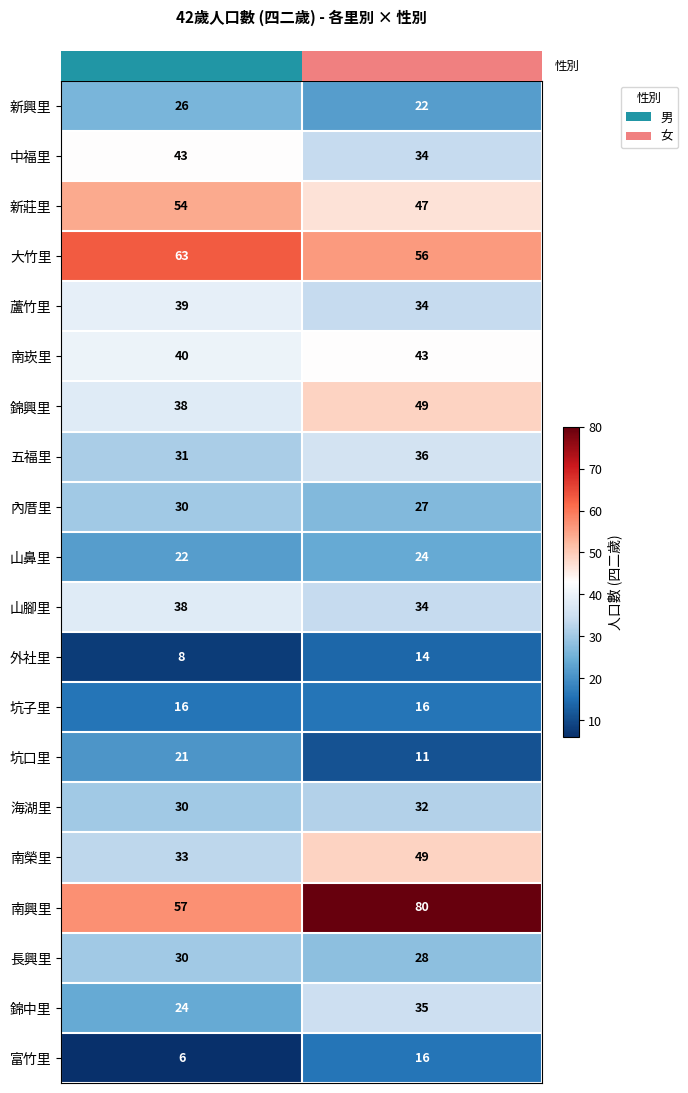

What is the approximate value of 新莊里 at 男?

54